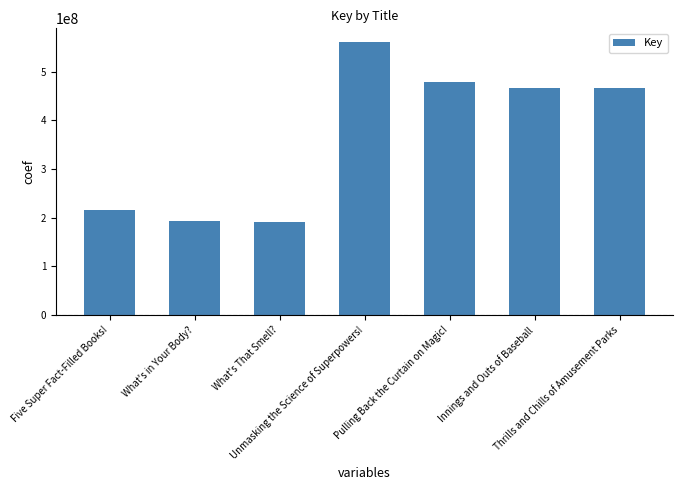

Between What's That Smell? and Pulling Back the Curtain on Magic!, which is larger?

Pulling Back the Curtain on Magic!